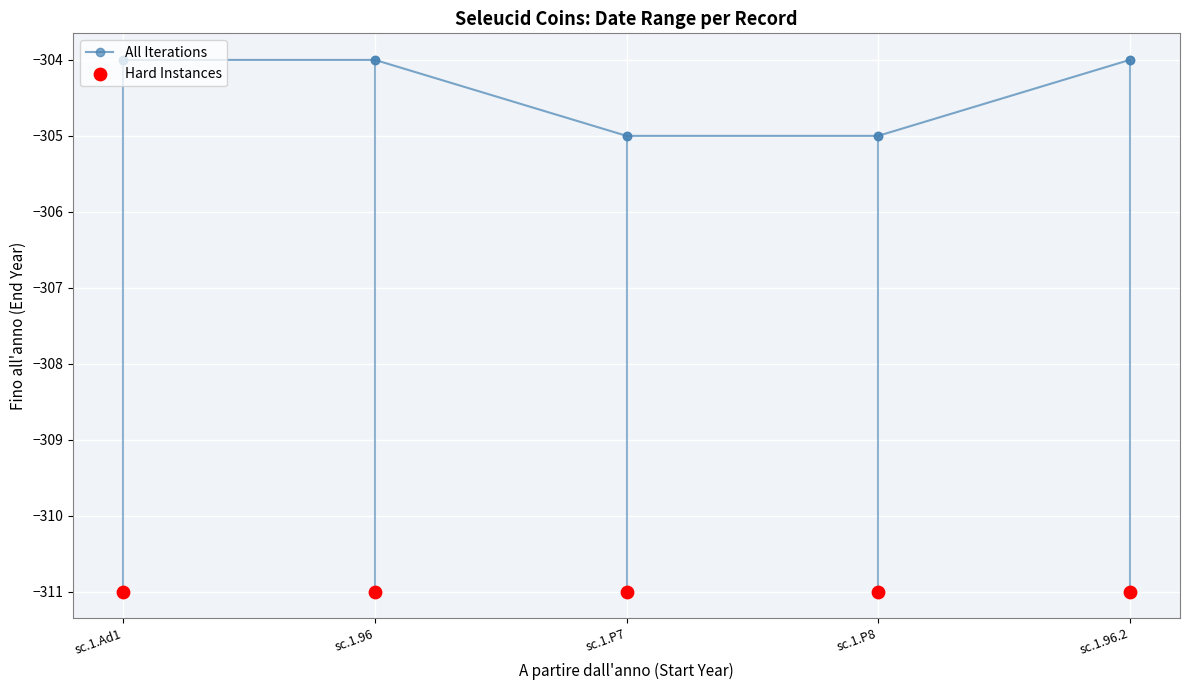

Is the value of Hard Instances at sc.1.P8 greater than the value of All Iterations at sc.1.96?

No